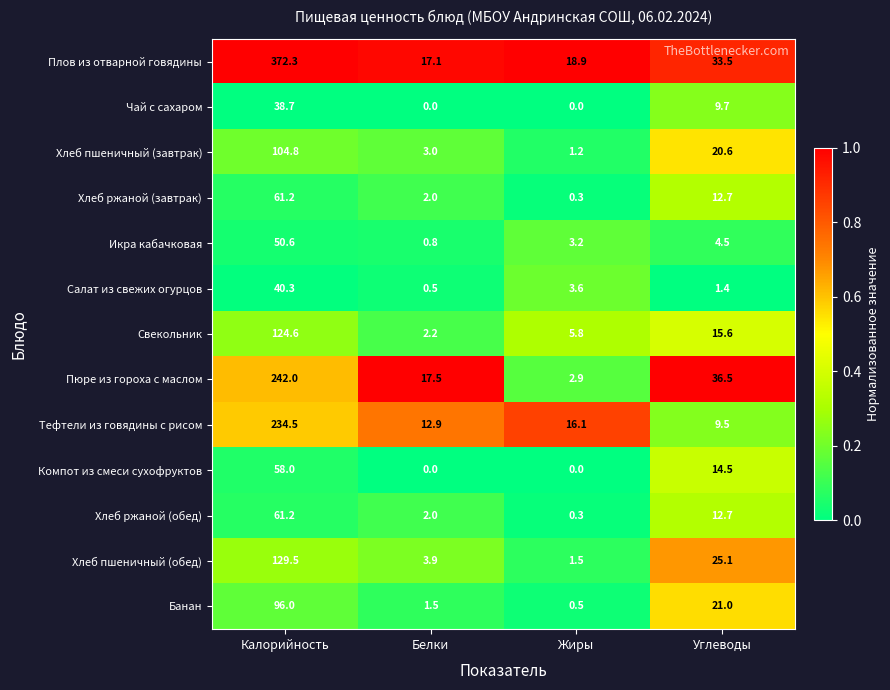

Between Калорийность and Белки, which series saw the biggest shift?

Плов из отварной говядины